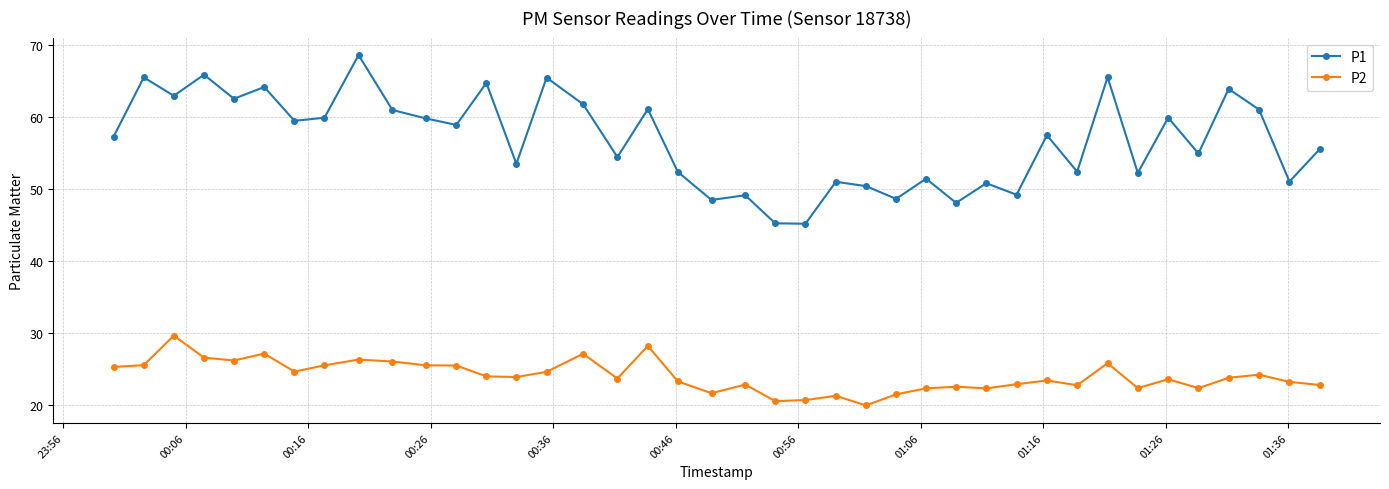

Which series has the widest spread of values?

P1